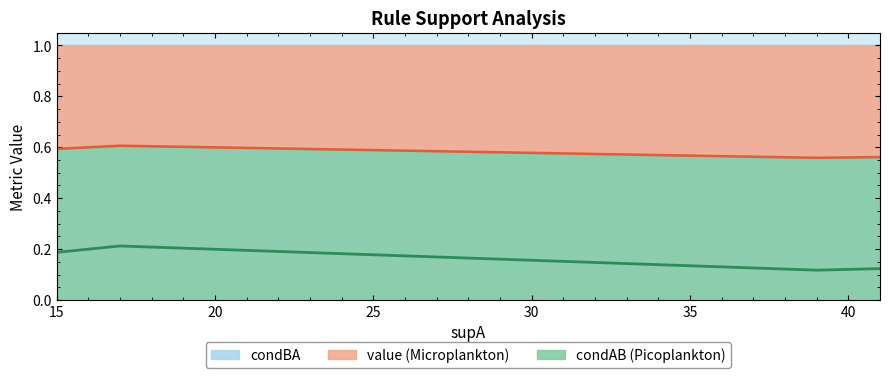

What is the sum of all values?

1.1